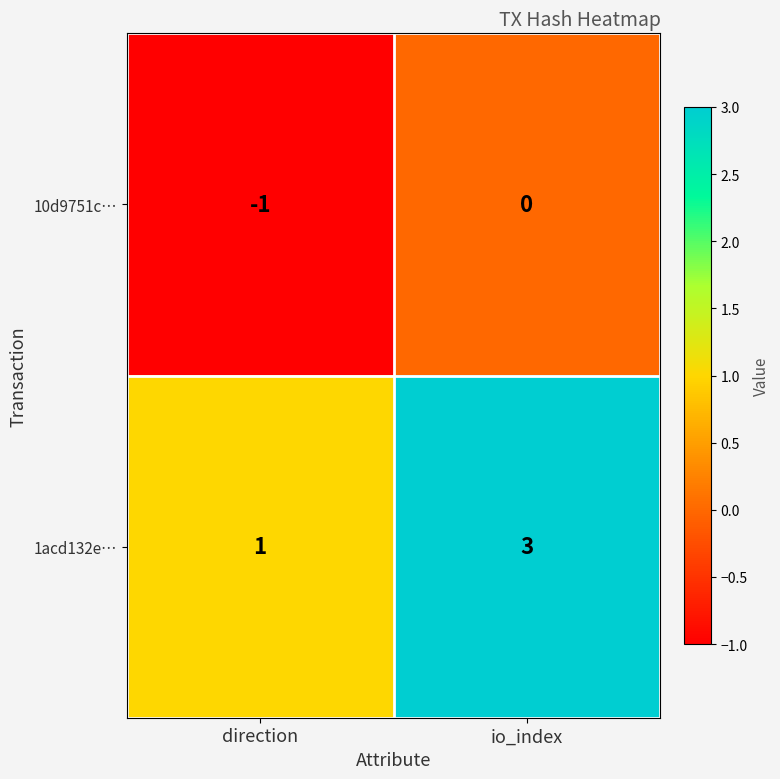

The value of 1acd132e… at io_index is 3. True or false?

True